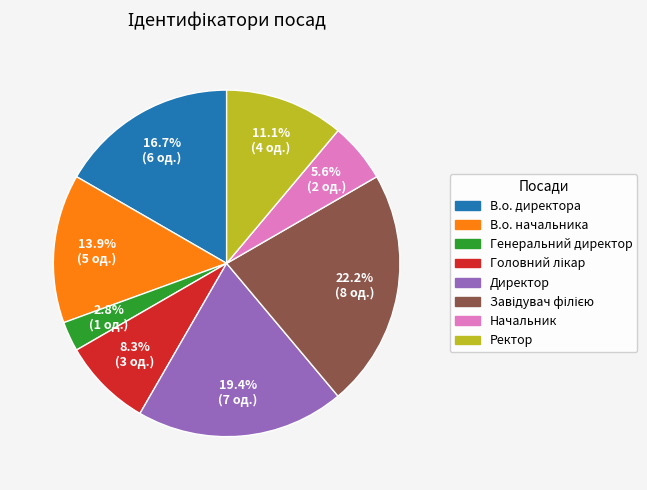

Combined, do В.о. директора and Ректор account for over 50%?

No